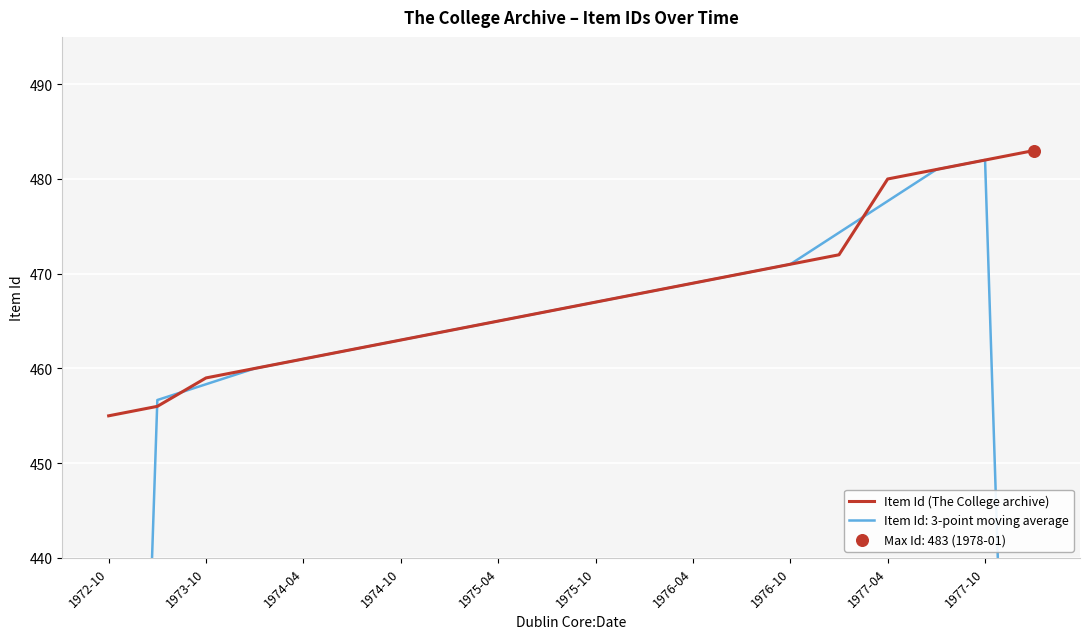

True or false: Item Id (The College archive) has a value of 463 at 1974-10.

True